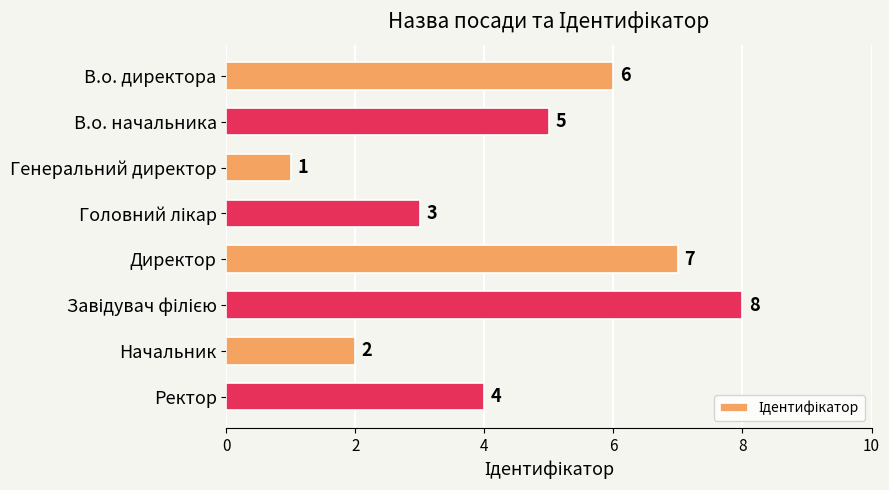

Between Директор and Ректор, which is larger?

Директор